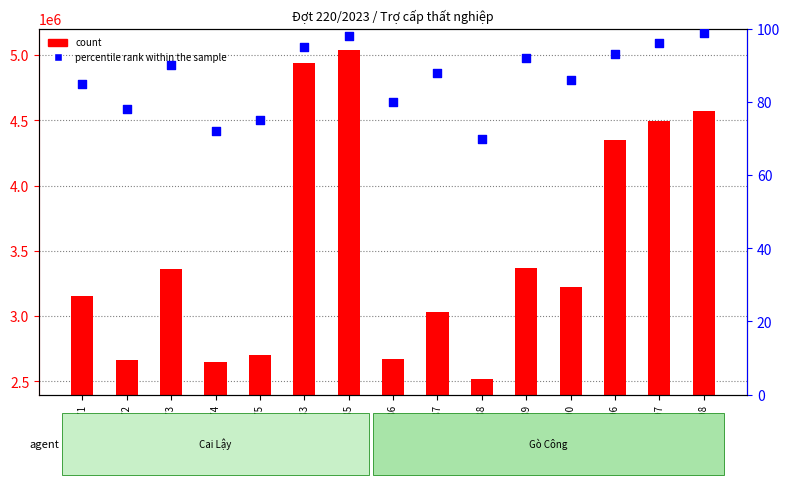

What are all the series names shown in the legend?

count, percentile rank within the sample